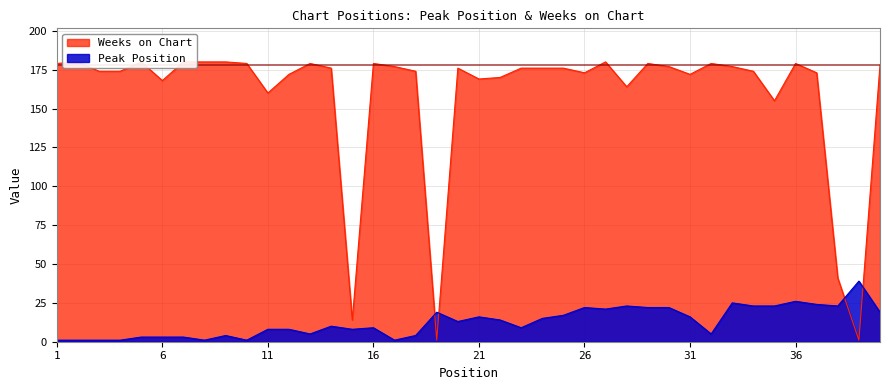

Reading left to right, what are all the values shown in this chart?

Peak Position: 1=1	2=1	3=1	4=1	5=3	6=3	7=3	8=1	9=4	10=1	11=8	12=8	13=5	14=10	15=8	16=9	17=1	18=4	19=19	20=13	21=16	22=14	23=9	24=15	25=17	26=22	27=21	28=23	29=22	30=22	31=16	32=5	33=25	34=23	35=23	36=26	37=24	38=23	39=39	40=19
Weeks on Chart: 1=179	2=180	3=174	4=174	5=180	6=168	7=180	8=180	9=180	10=179	11=160	12=172	13=179	14=176	15=14	16=179	17=177	18=174	19=1	20=176	21=169	22=170	23=176	24=176	25=176	26=173	27=180	28=164	29=179	30=177	31=172	32=179	33=177	34=174	35=155	36=179	37=173	38=41	39=1	40=178